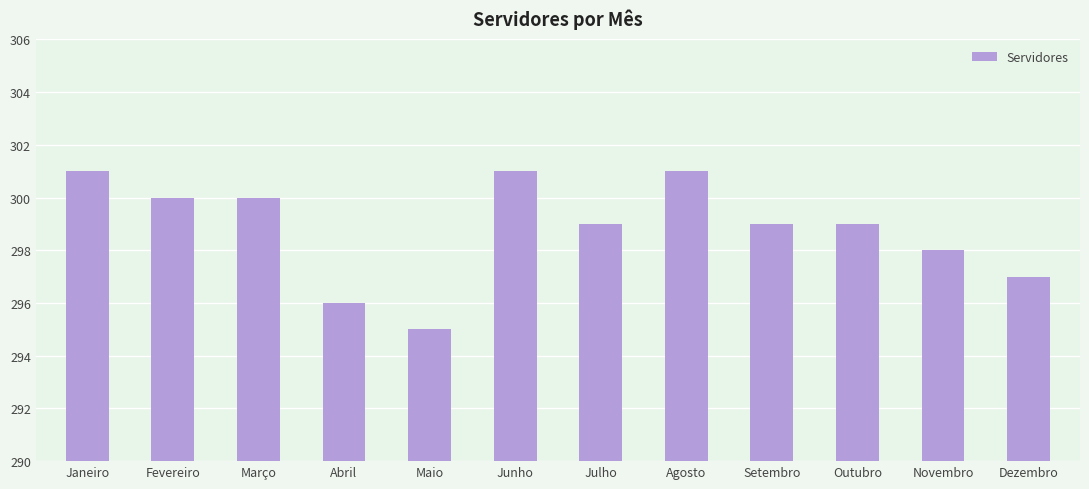

Approximately how many times larger is the value at Agosto compared to Dezembro?

1.0